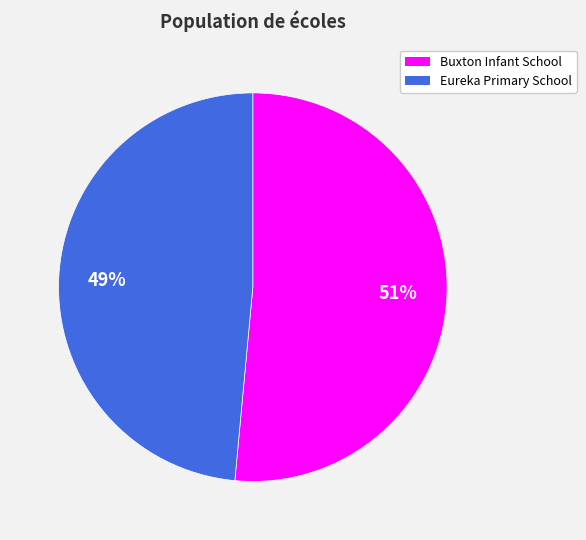

Which has a higher value, Buxton Infant School or Eureka Primary School?

Buxton Infant School